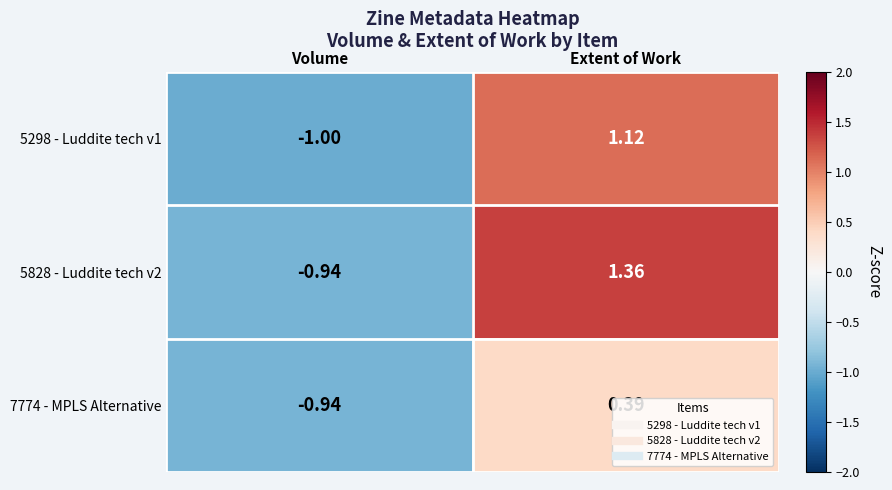

At which label does 5298 - Luddite tech v1 first exceed 1?

Extent of Work